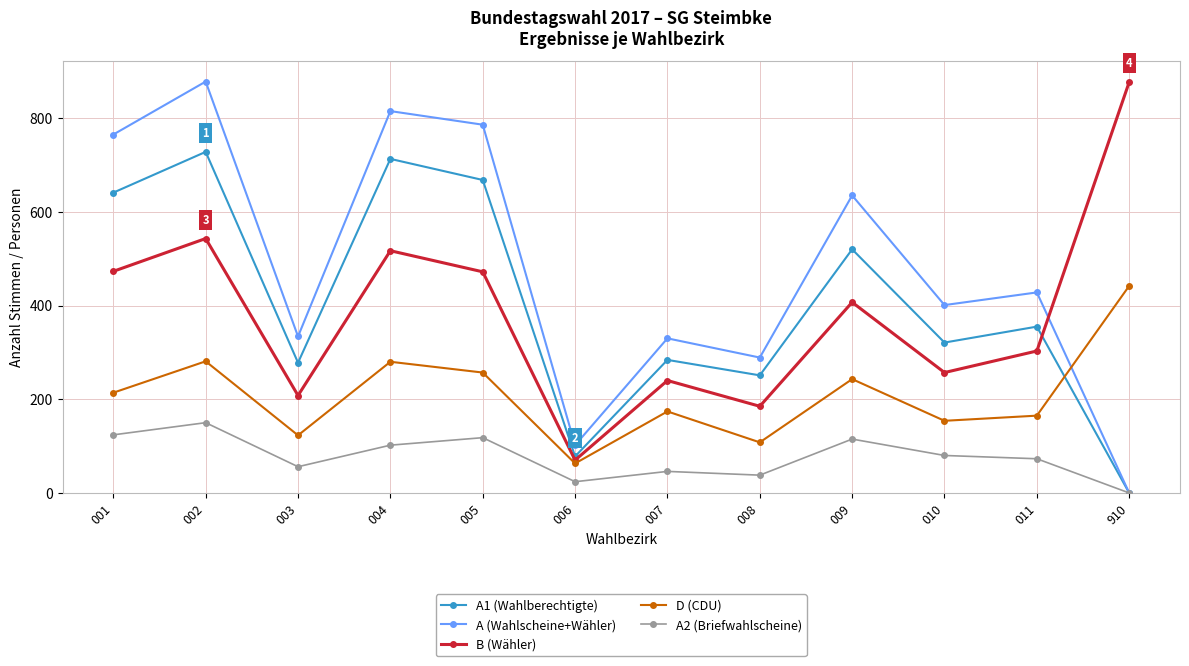

Is it true that A1 (Wahlberechtigte) equals 713 at 004?

True